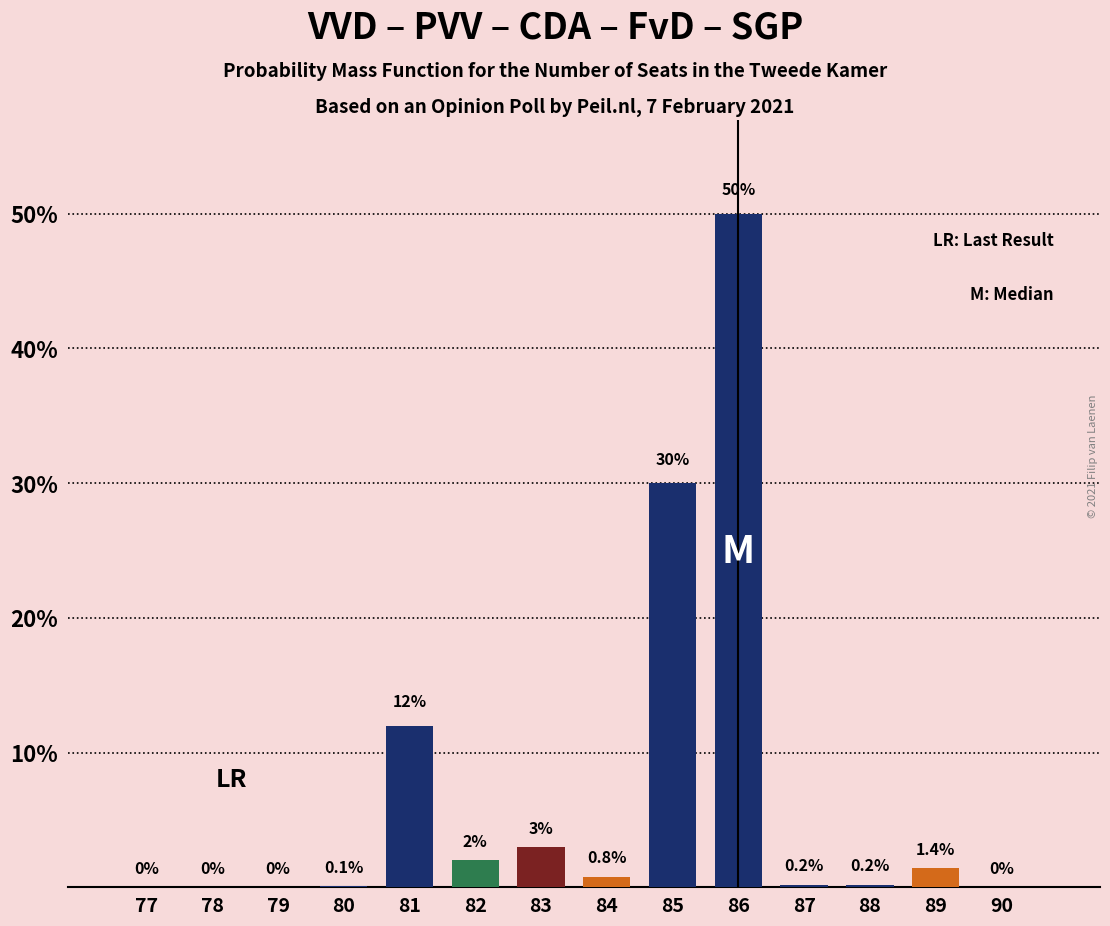

Reading right to left, extract all data points from this chart.

90=0.0	89=1.4	88=0.2	87=0.2	86=50.0	85=30.0	84=0.8	83=3.0	82=2.0	81=12.0	80=0.1	79=0.0	78=0.0	77=0.0